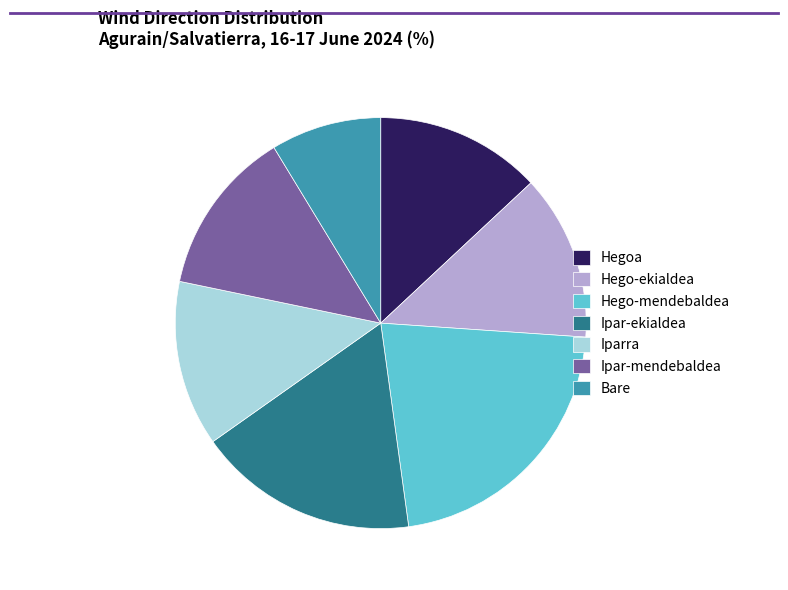

Count the number of slices in the pie.

7